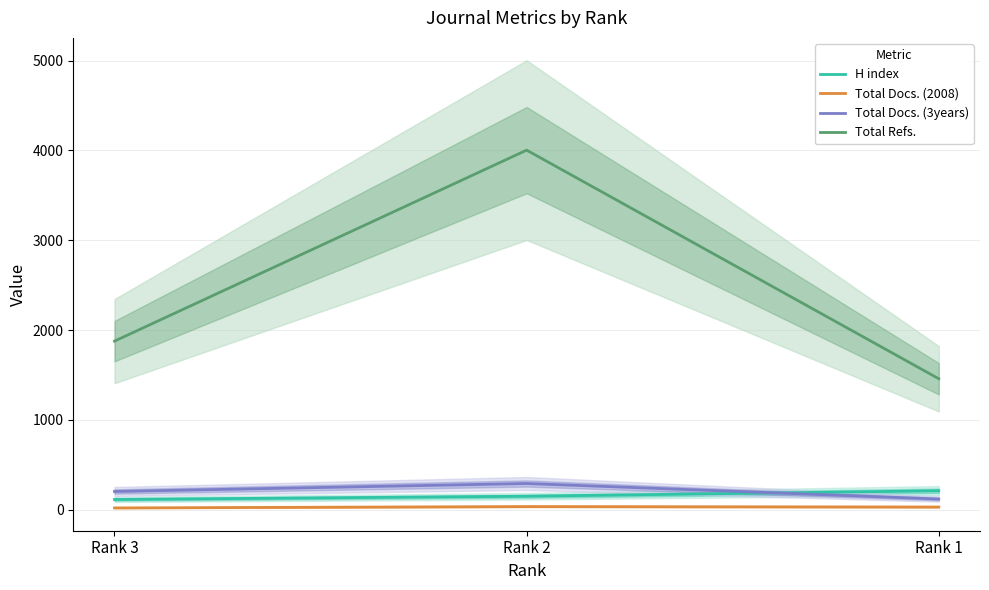

How many Total Refs. values are between 1457 and 4004?

3